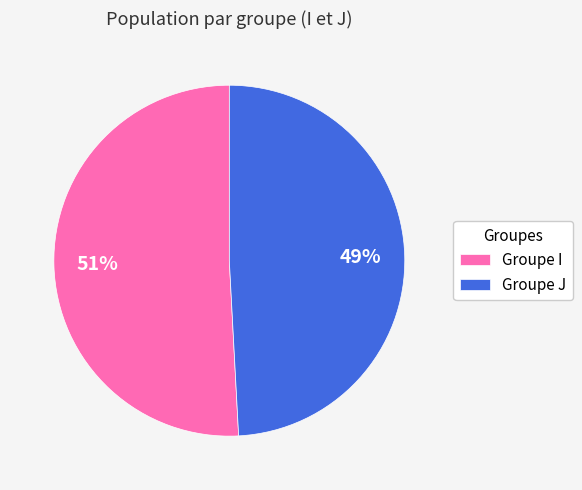

How many segments does this pie chart have?

2